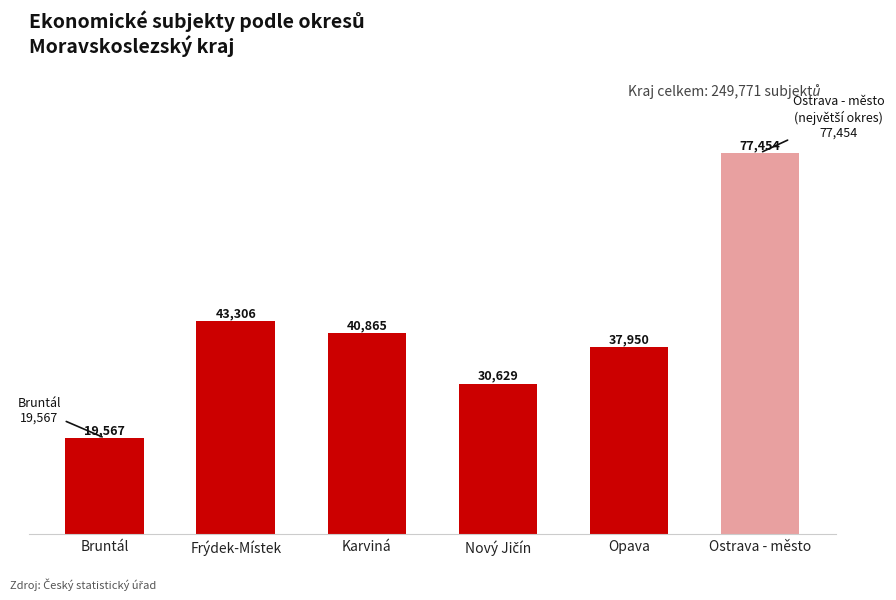

Reading right to left, what are all the values shown in this chart?

77454	37950	30629	40865	43306	19567